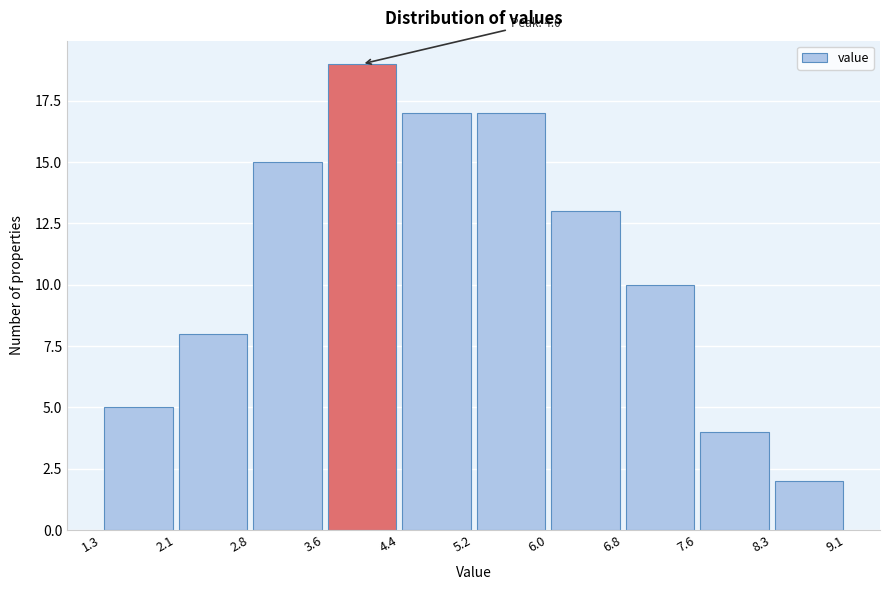

Over which range of the x-axis is the bar tallest?

3.6 to 4.4